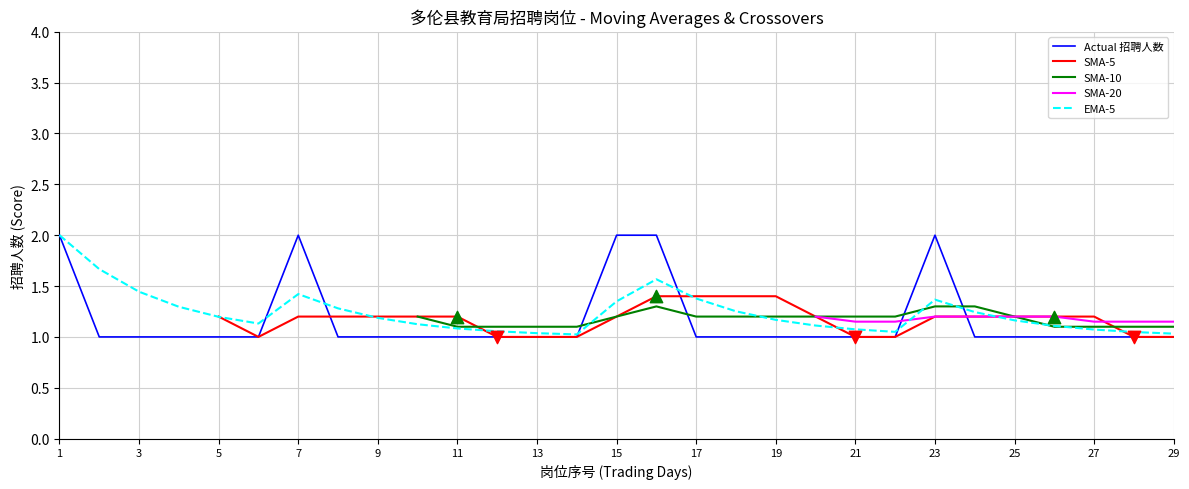

What are all the series names shown in the legend?

Actual 招聘人数, SMA-5, SMA-10, SMA-20, EMA-5